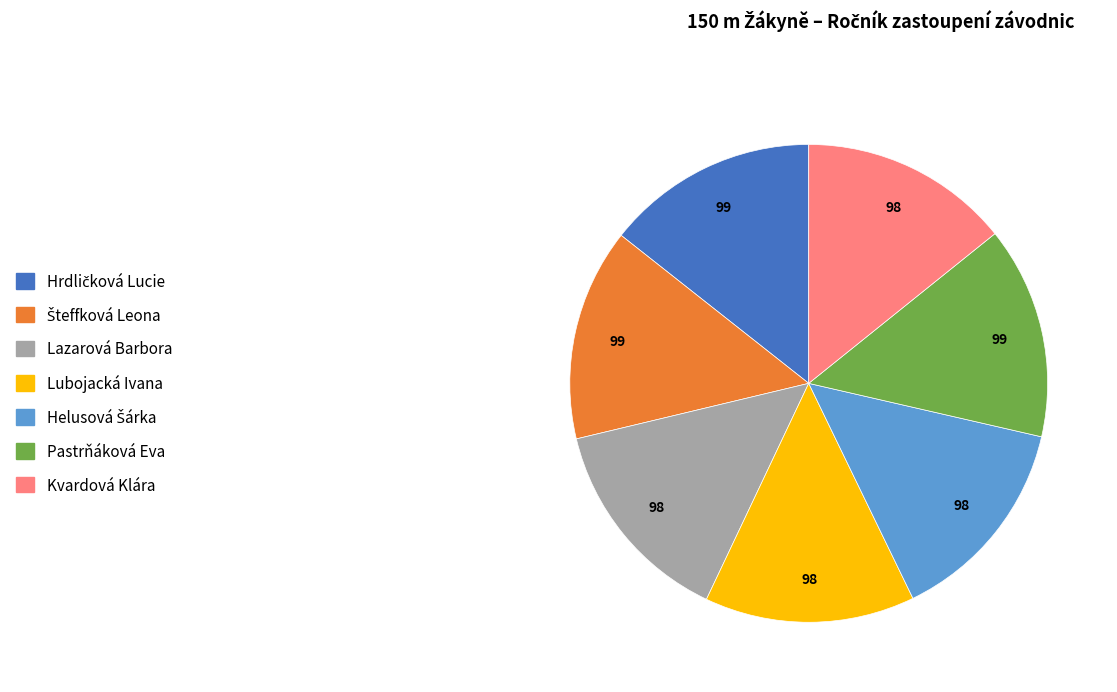

True or false: Lazarová Barbora accounts for 1% of the total.

False